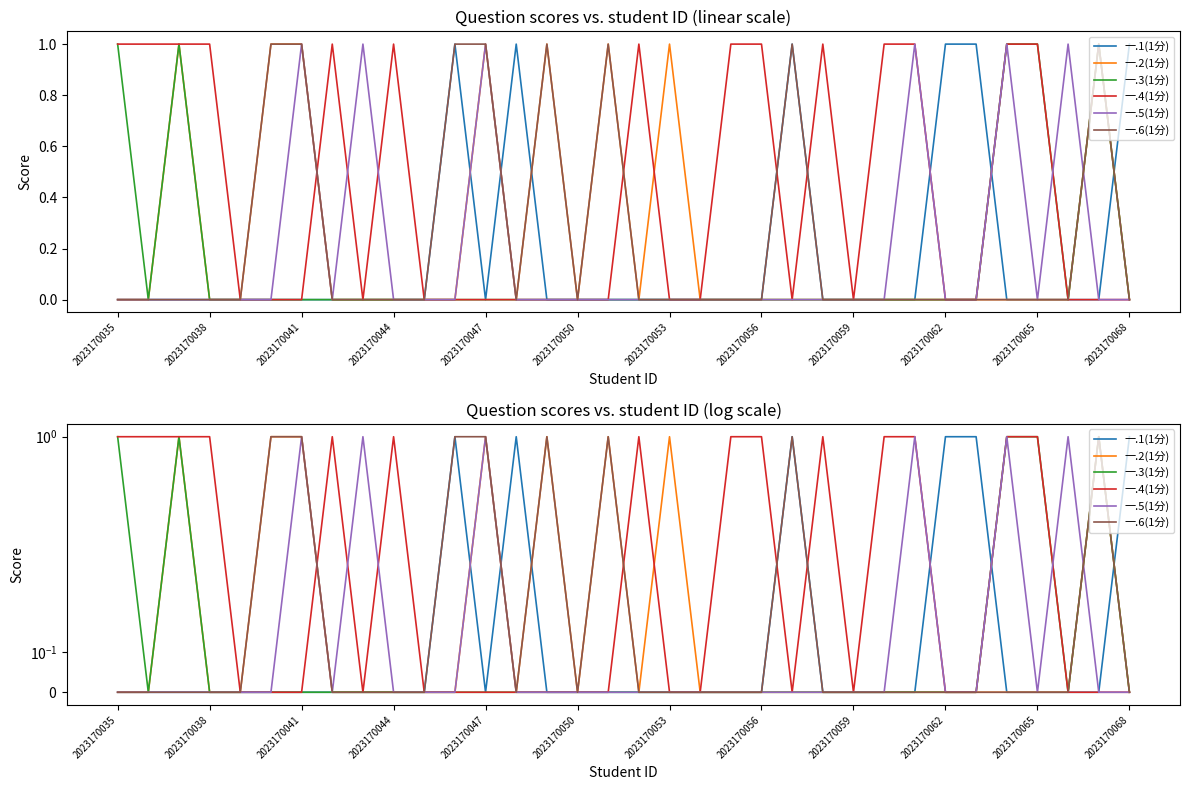

Which series has the widest spread of values?

一.1(1分)